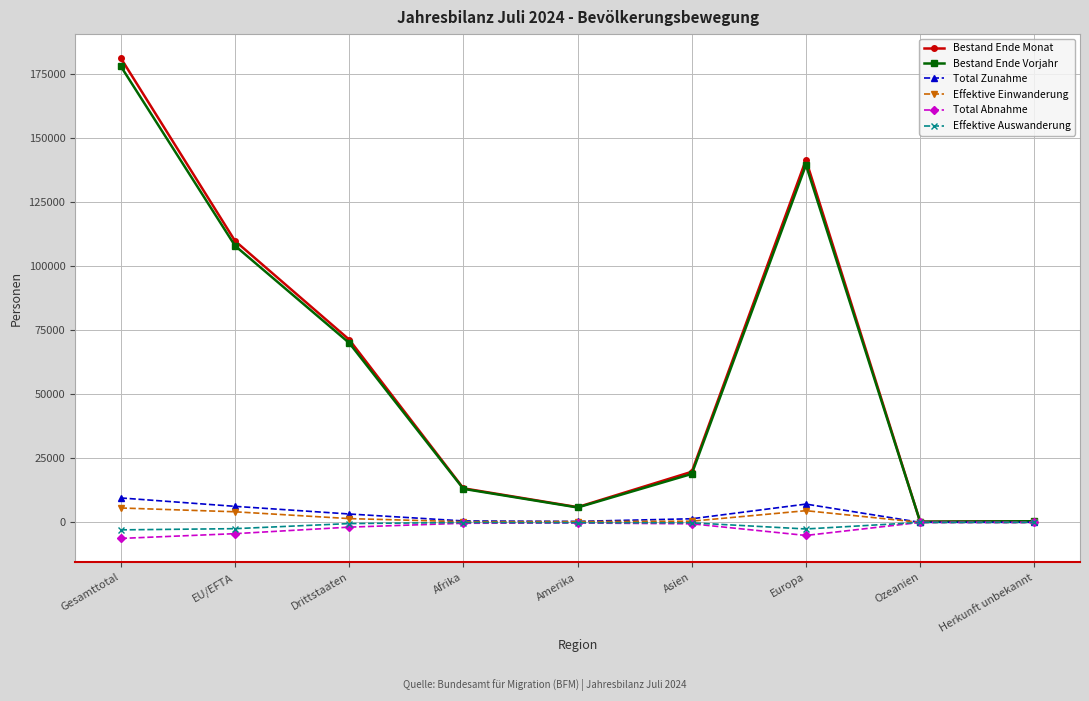

What is the total value across all series at Europa?

284841